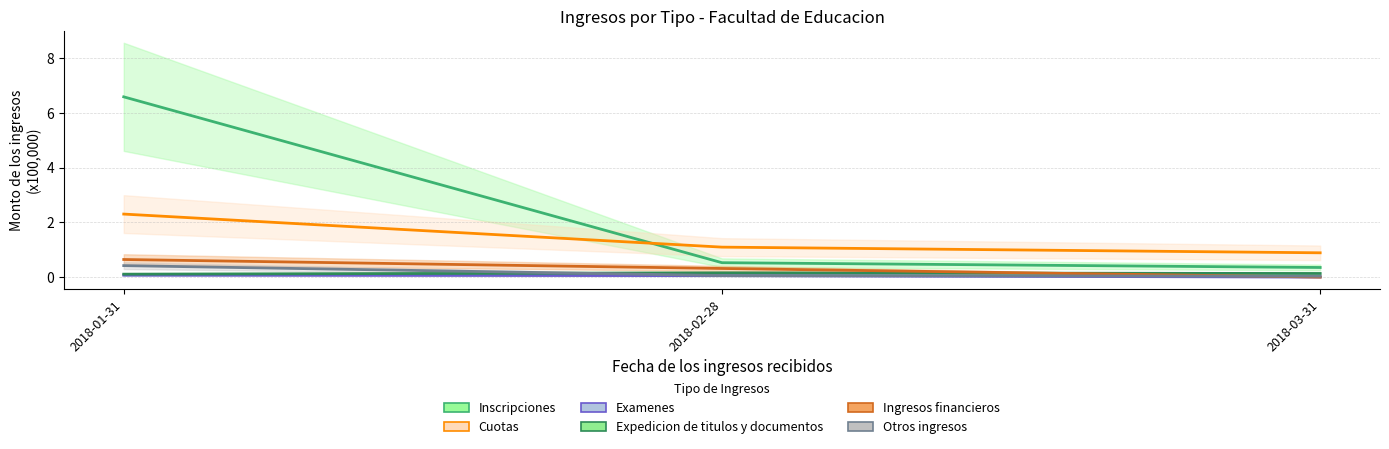

List the series in order of their peak value, lowest first.

Examenes, Expedicion de titulos y documentos, Otros ingresos, Ingresos financieros, Cuotas, Inscripciones